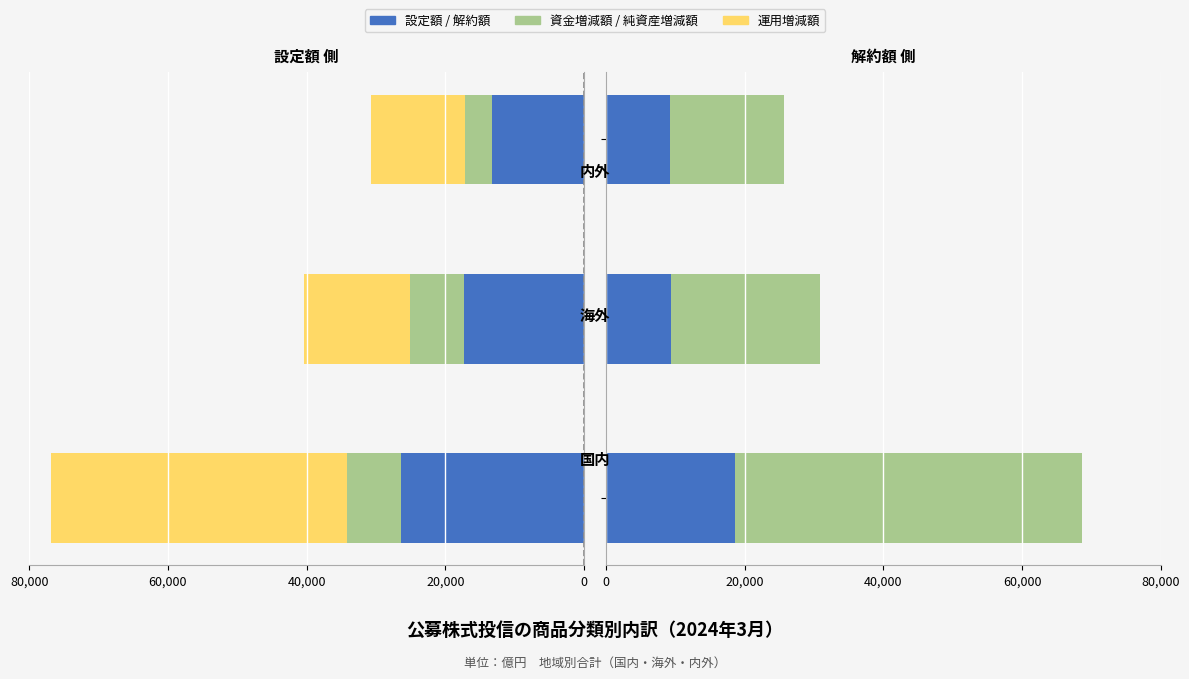

What is the average value of the 純資産増減額 series?

29283